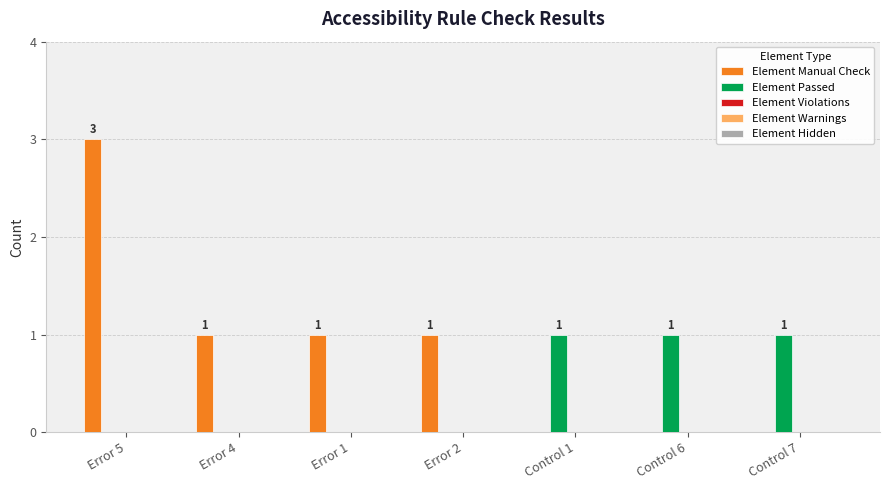

Are the bars grouped side by side (vs. stacked)?

Yes